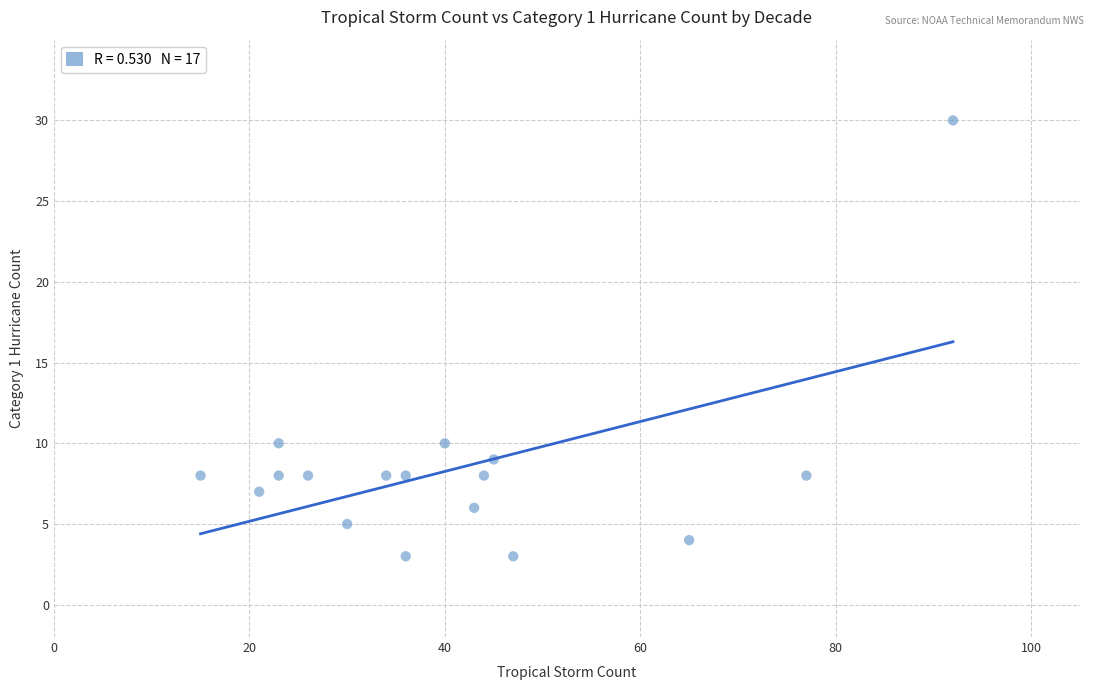

What is the range of Y values (max minus min)?

27